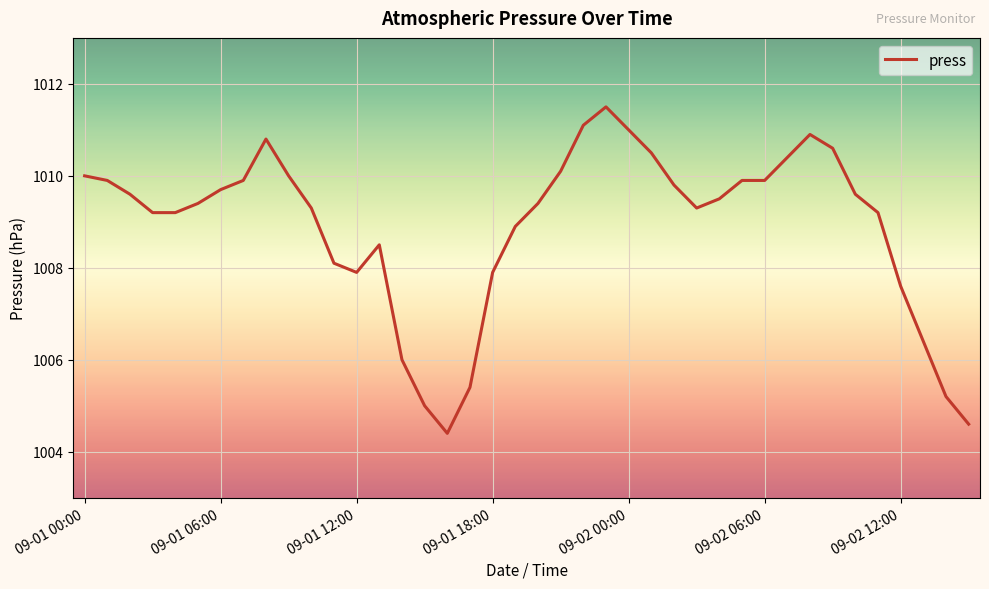

What is the smallest value displayed?

1004.4